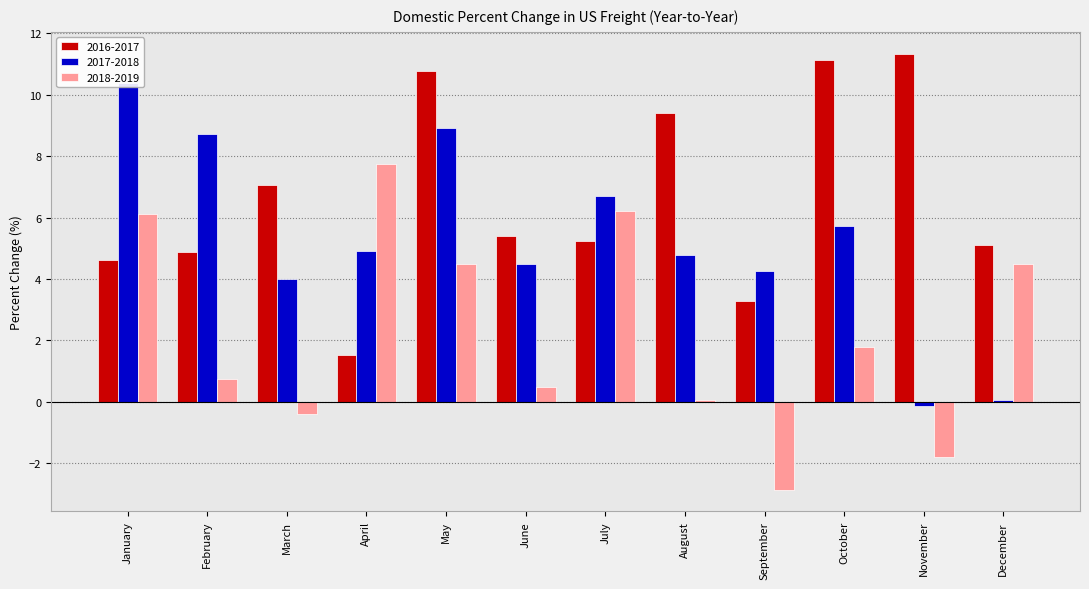

At how many categories does at least one series exceed 8?

6